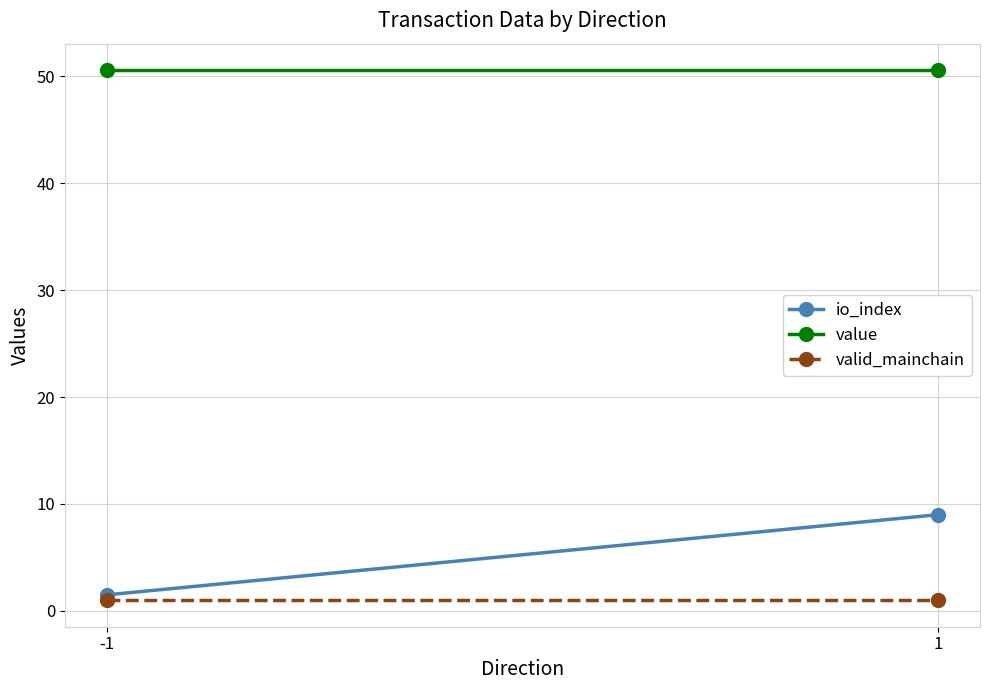

At which category does the chart reach its peak across all series?

-1